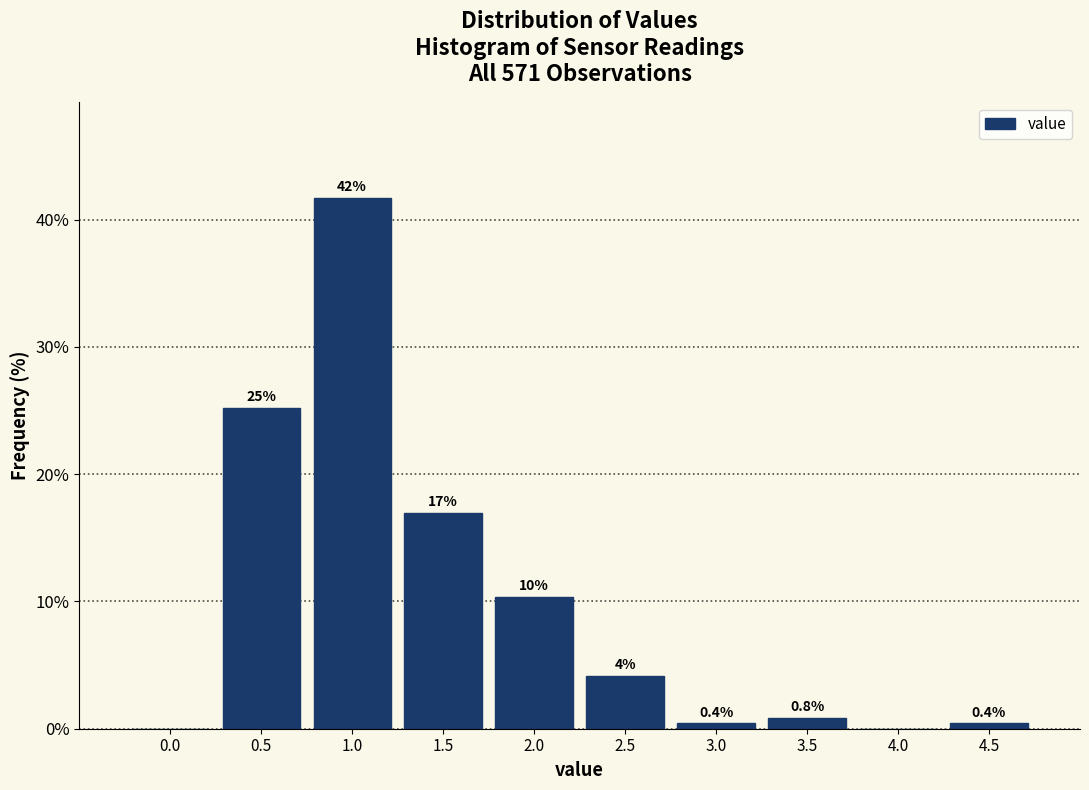

Between 4.5 and 3.5, which is larger?

3.5